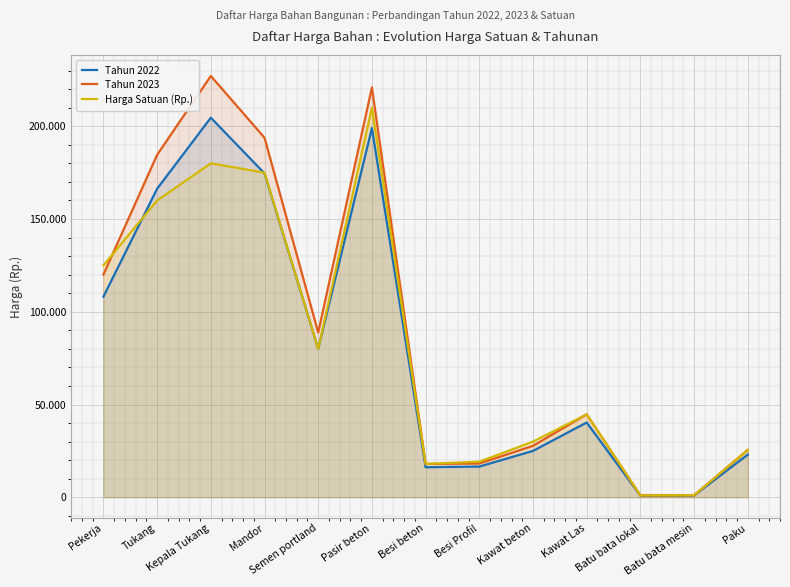

True or false: Tahun 2022 and Tahun 2023 intersect in this chart.

False